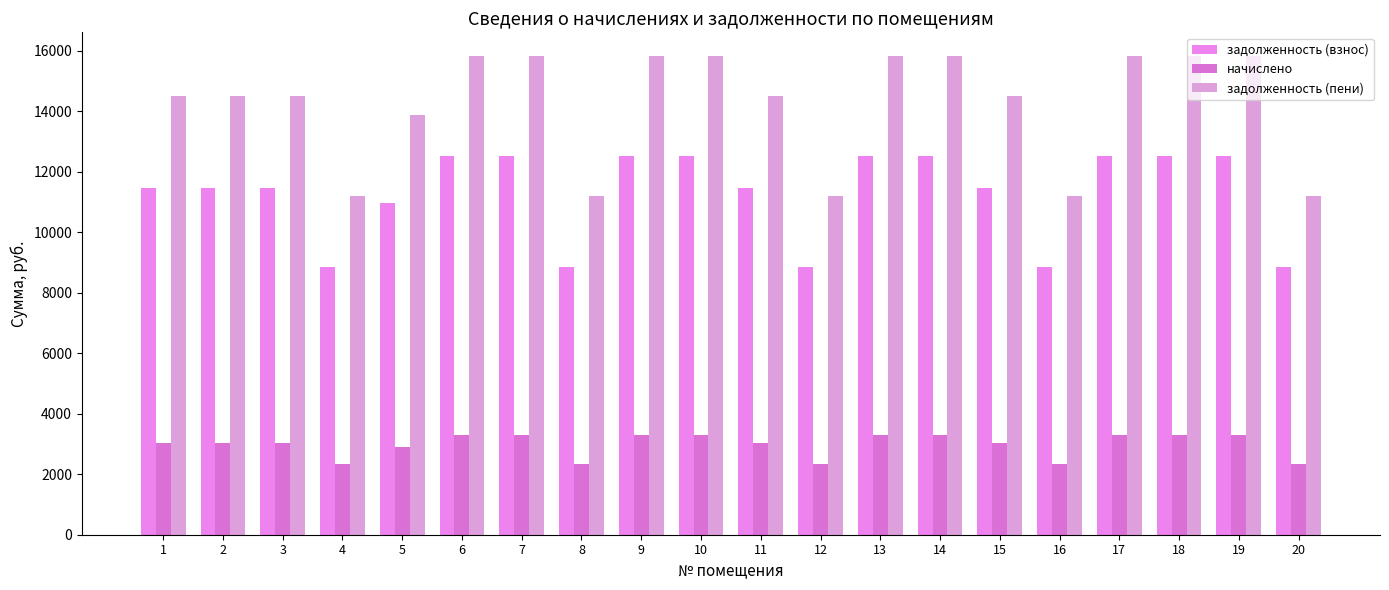

At which label is задолженность (взнос) closest to 10682?

5